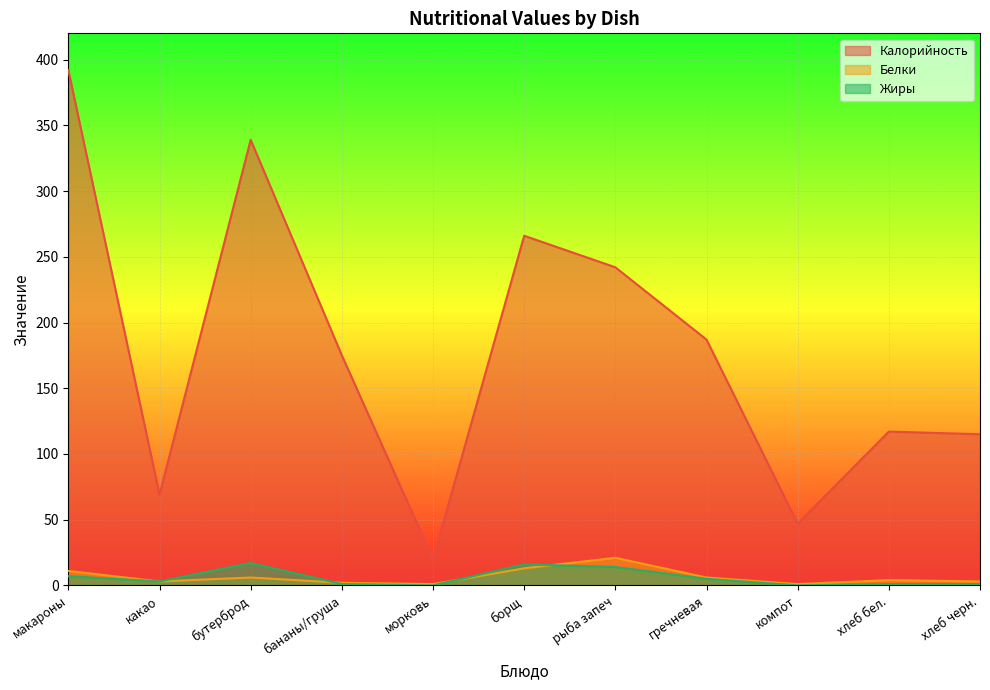

Reading left to right, extract all data points from this chart.

Калорийность: 392	69	339	175	20	266	242	187	47	117	115
Белки: 11	3	6	2	1	13	21	6	1	4	3
Жиры: 7	3	17	1	0	16	14	5	0	1	1